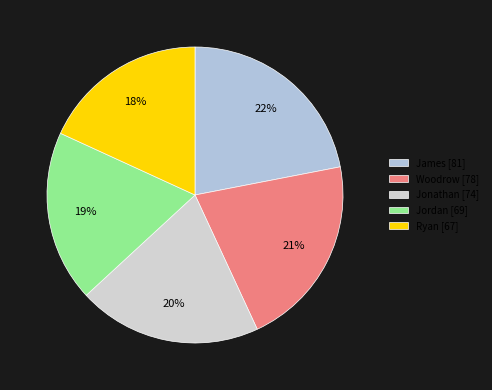

The Woodrow slice represents 28% of the pie. True or false?

False